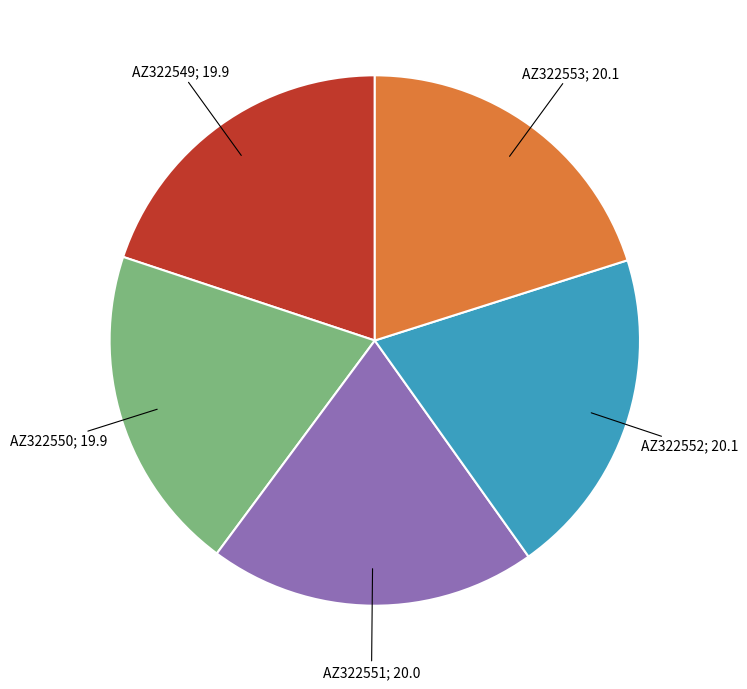

Does any single category account for the majority?

No